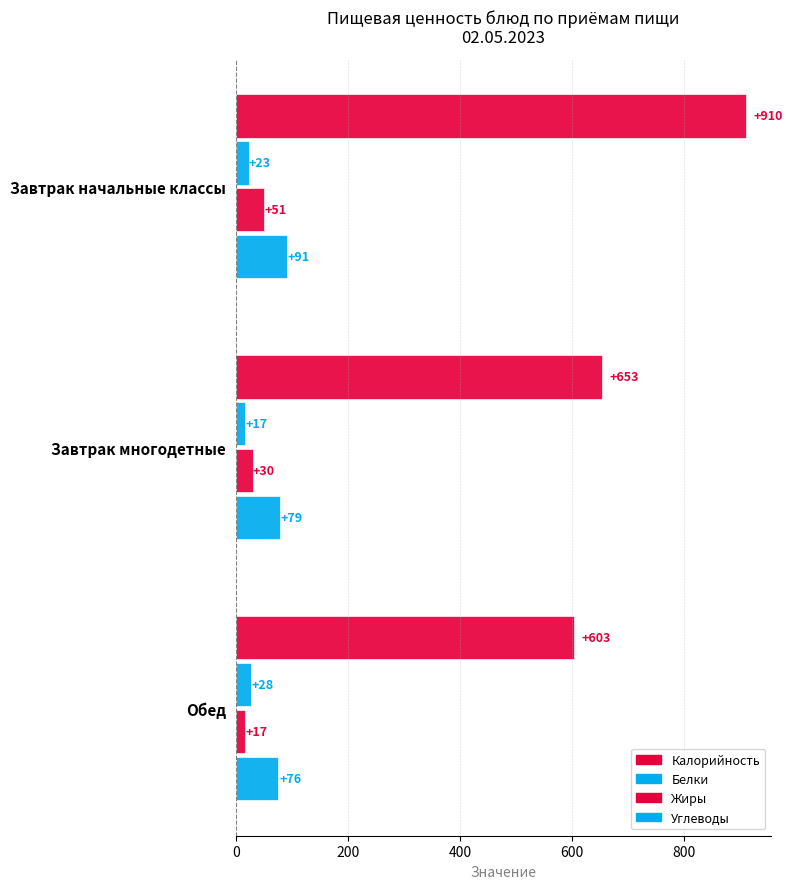

How many data points does each series have?

3